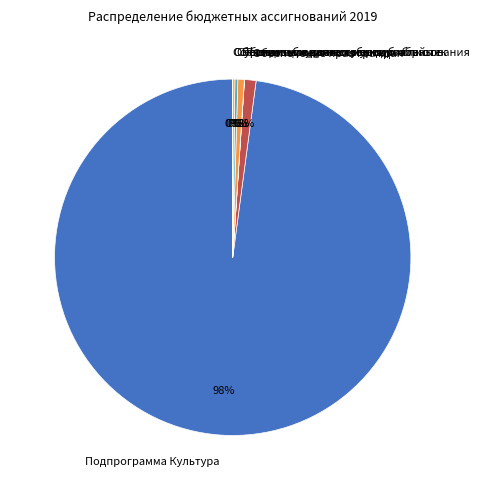

Is there a majority slice in this chart?

Yes